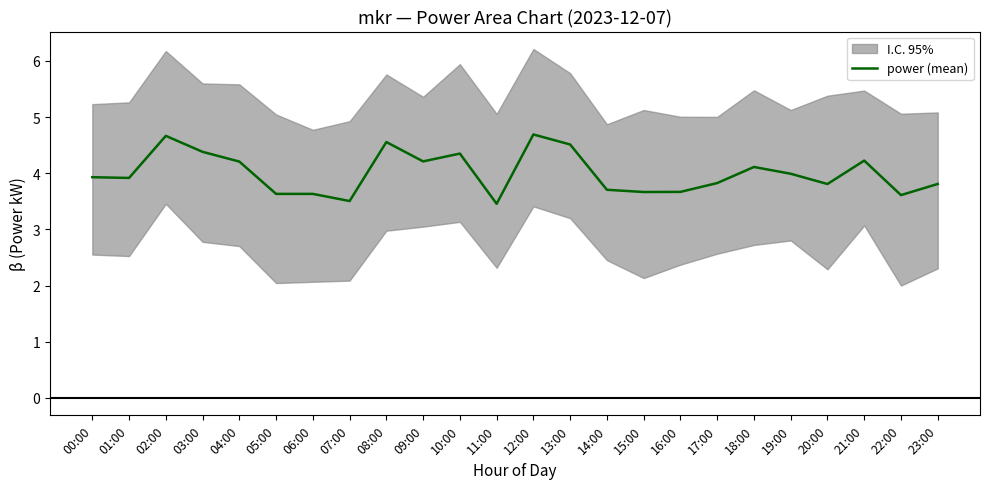

Which has a higher value, 09:00 or 07:00?

09:00